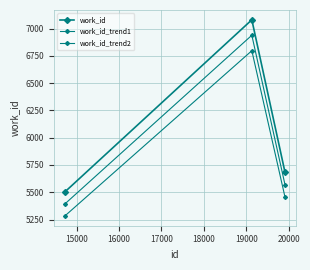

How many data points in work_id_trend1 are above 5567?

2